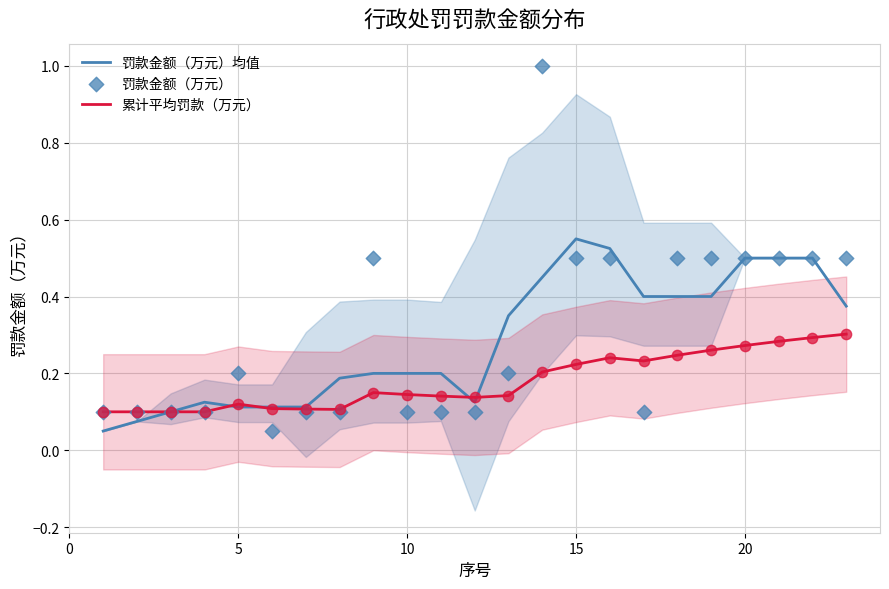

Is the value of 累计平均罚款（万元） at 11 greater than the value of 罚款金额（万元）均值 at 16?

No